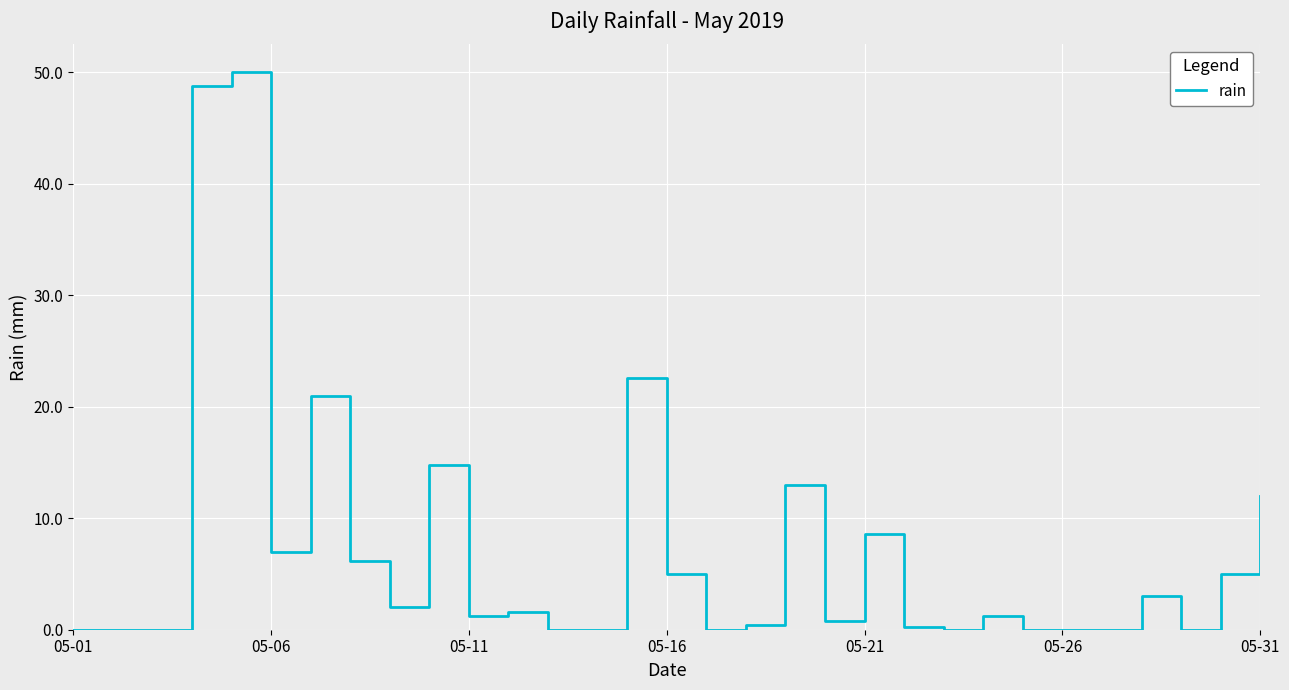

What is the difference between the maximum and minimum values?

50.0